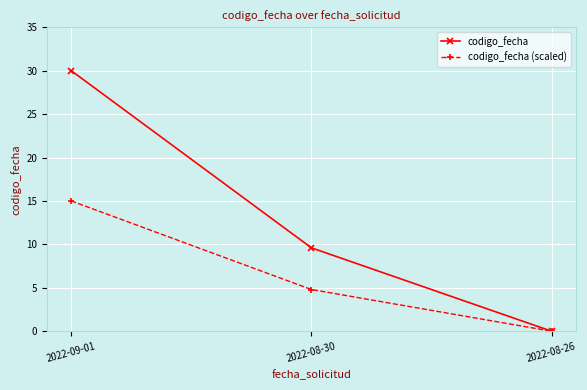

Reading left to right, transcribe all the data shown in this chart.

codigo_fecha: 2022-09-01=30.0	2022-08-30=9.6	2022-08-26=0.0
codigo_fecha (scaled): 2022-09-01=15.0	2022-08-30=4.8	2022-08-26=0.0